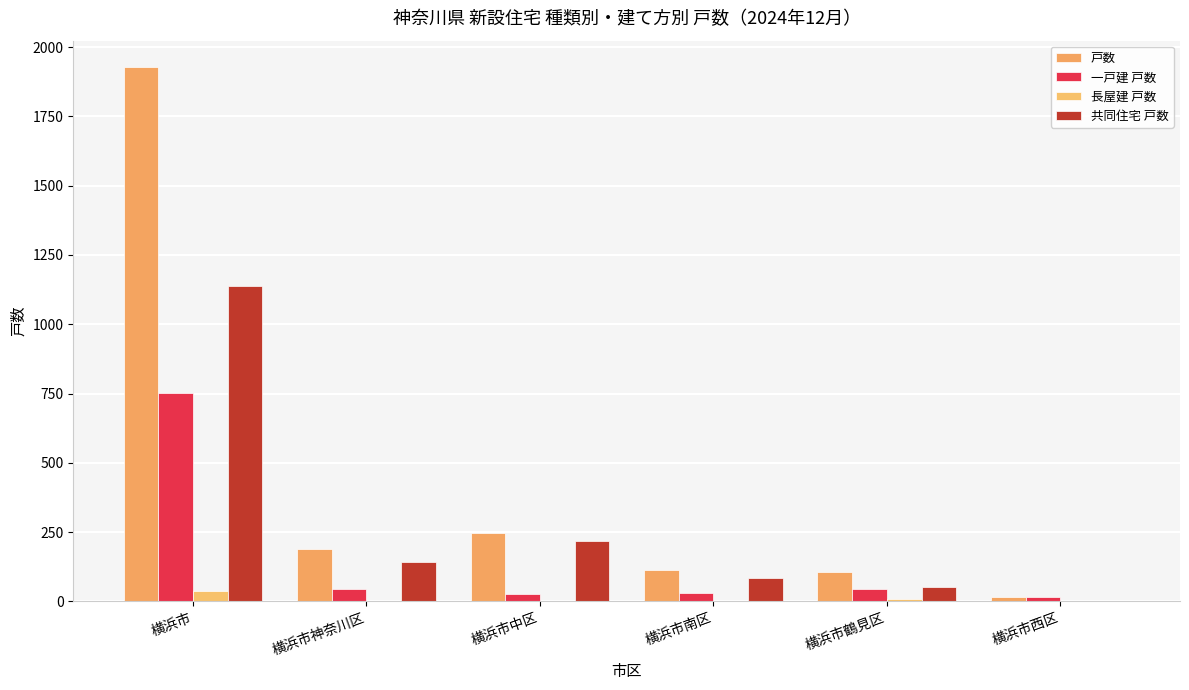

The 戸数 series shows 3117 at 横浜市. True or false?

False